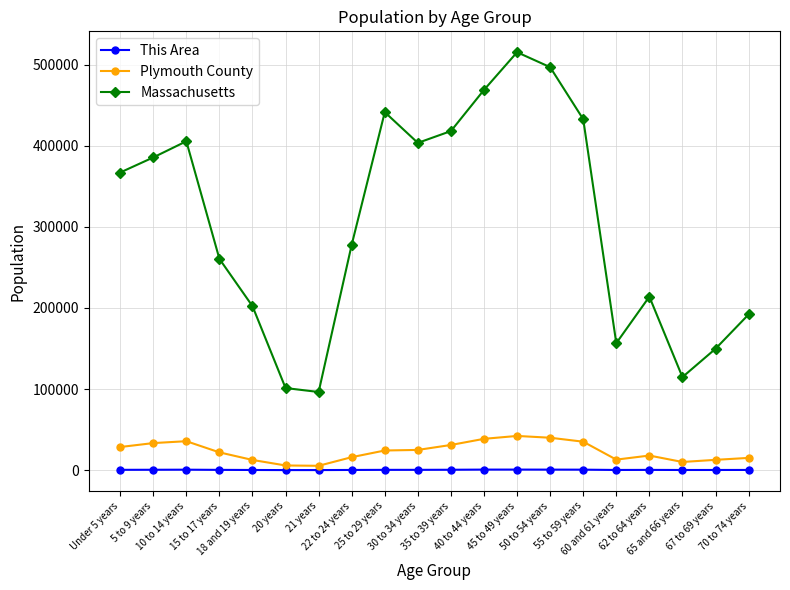

At which label does This Area first exceed 347?

Under 5 years